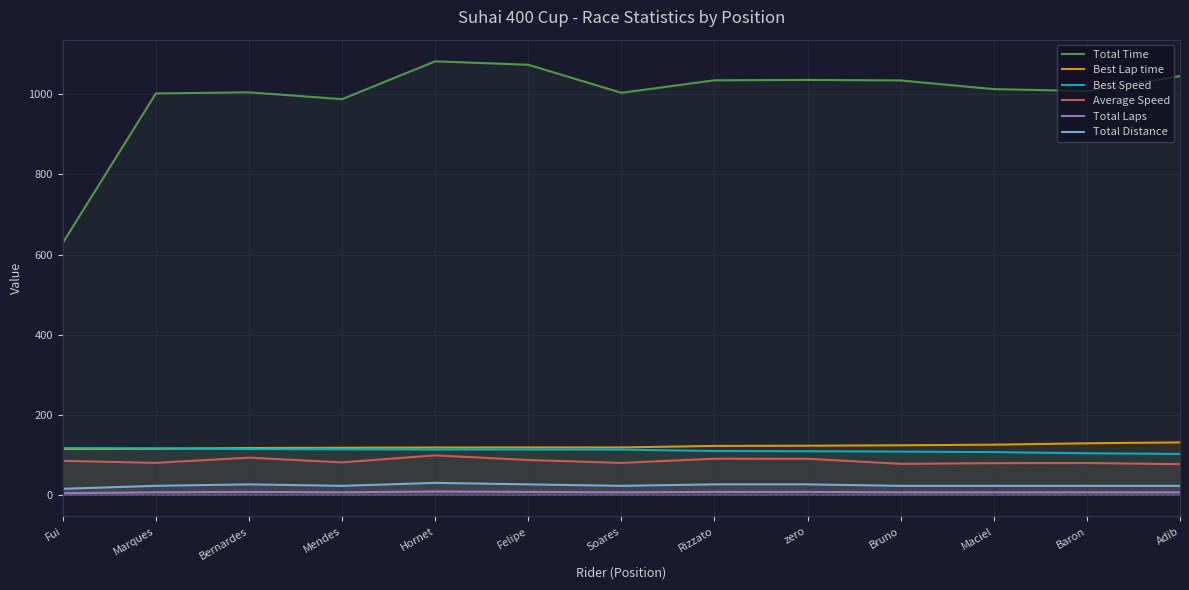

What is the approximate value of Best Lap time at Rizzato?

121.9